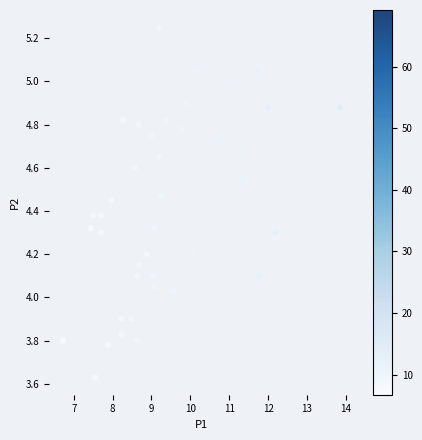

What is the range of X values (max minus min)?

7.1